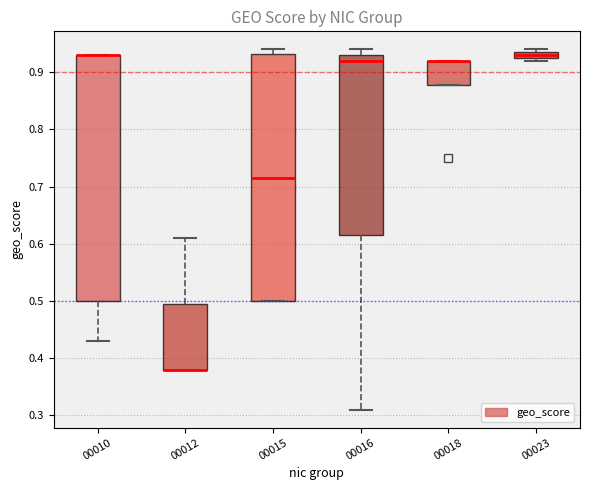

Where does the lower whisker of the box at x = 00010 end on the y-axis? The values are not printed on the chart, so give them approximately, as read against the axis.

0.43